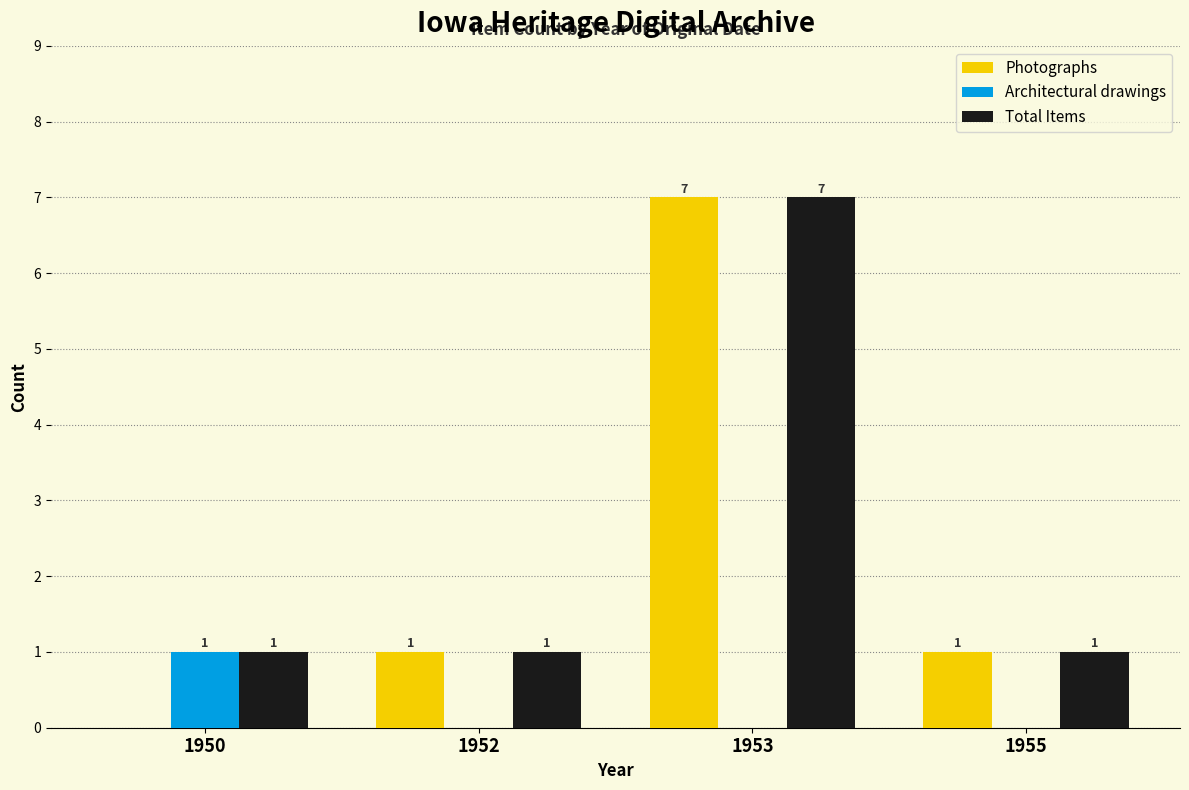

Is it true that Total Items equals 7 at 1953?

True